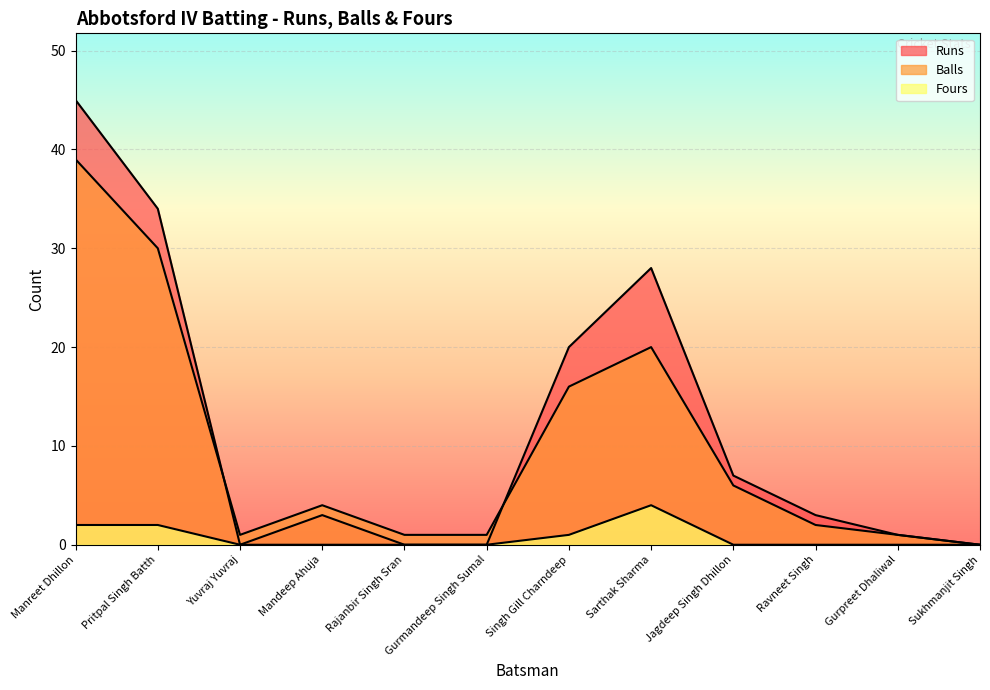

What position from the right is Sarthak Sharma?

5